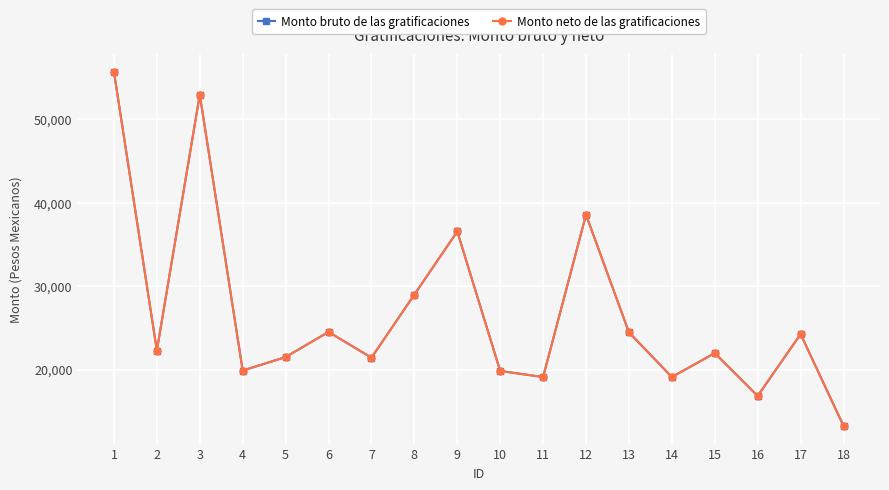

True or false: Monto neto de las gratificaciones and Monto bruto de las gratificaciones cross at least once.

False